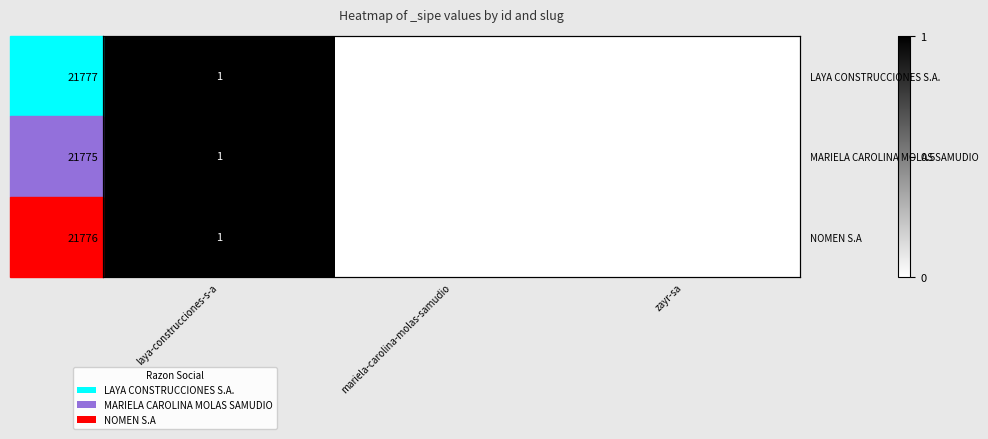

What is the difference between the maximum and second lowest values in the 21775 series?

1